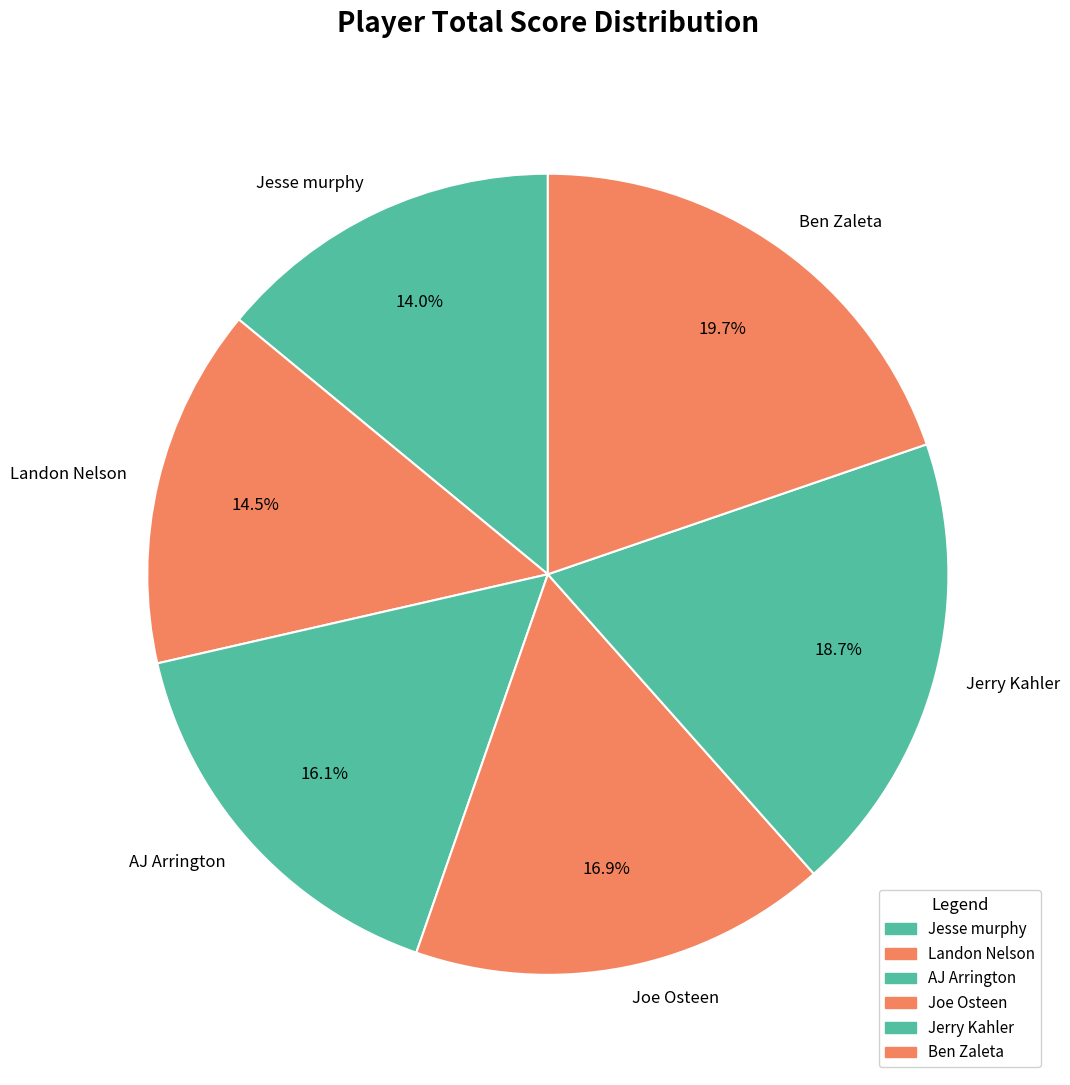

To the nearest percent, what is the average slice percentage?

17%